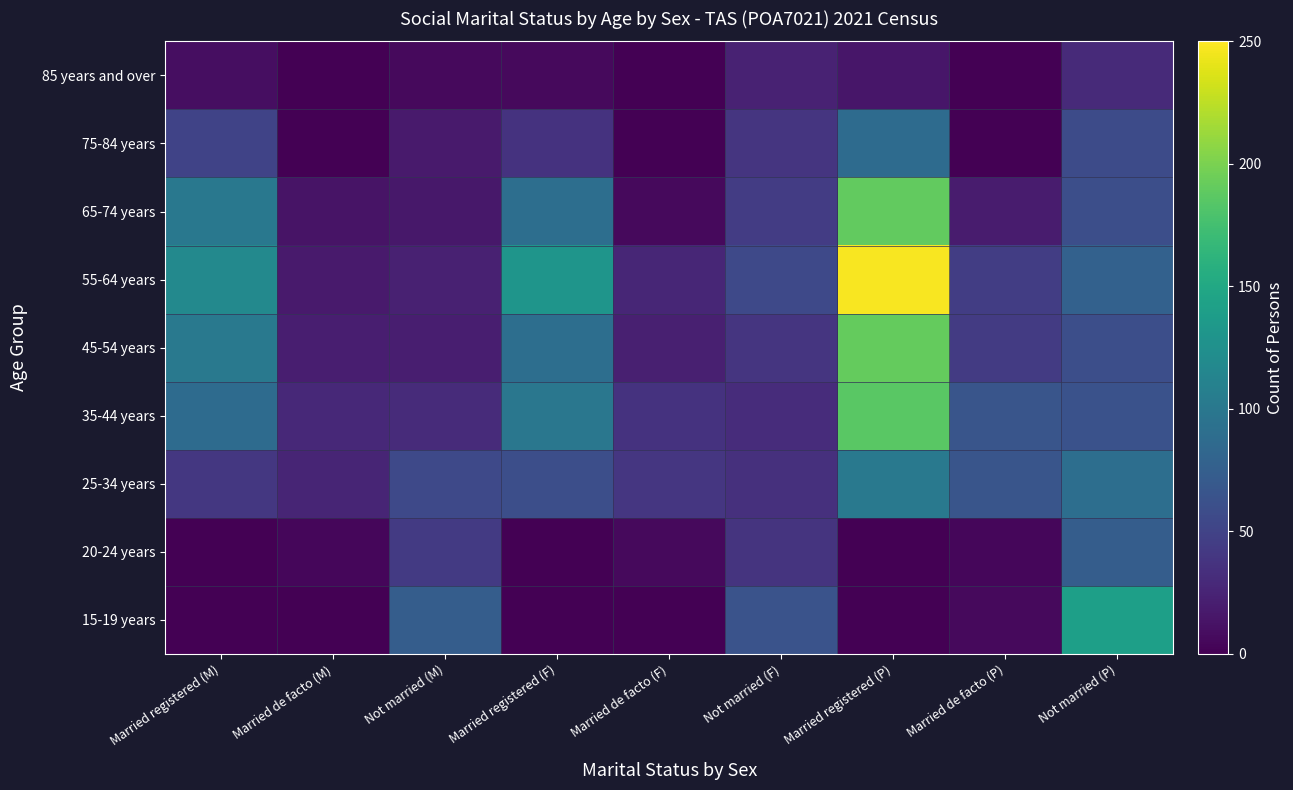

At how many categories does at least one series exceed 98?

4